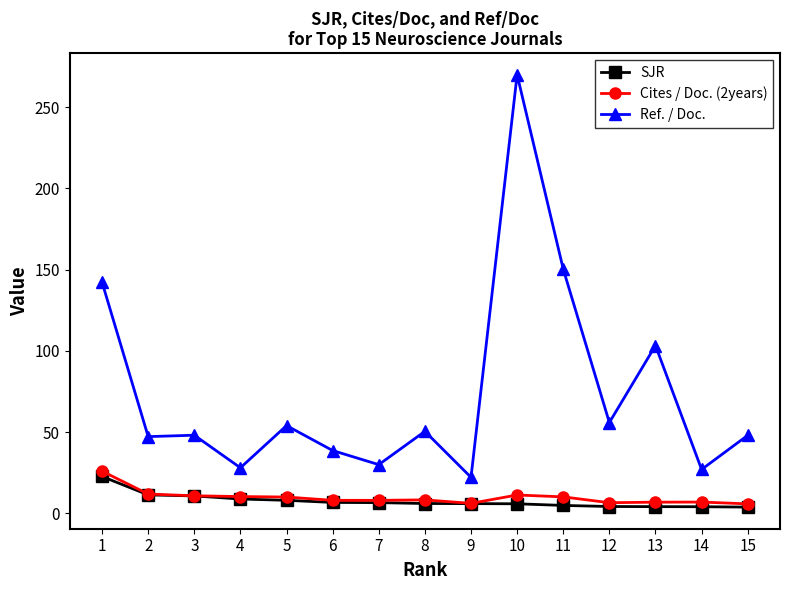

True or false: SJR and Ref. / Doc. cross at least once.

False